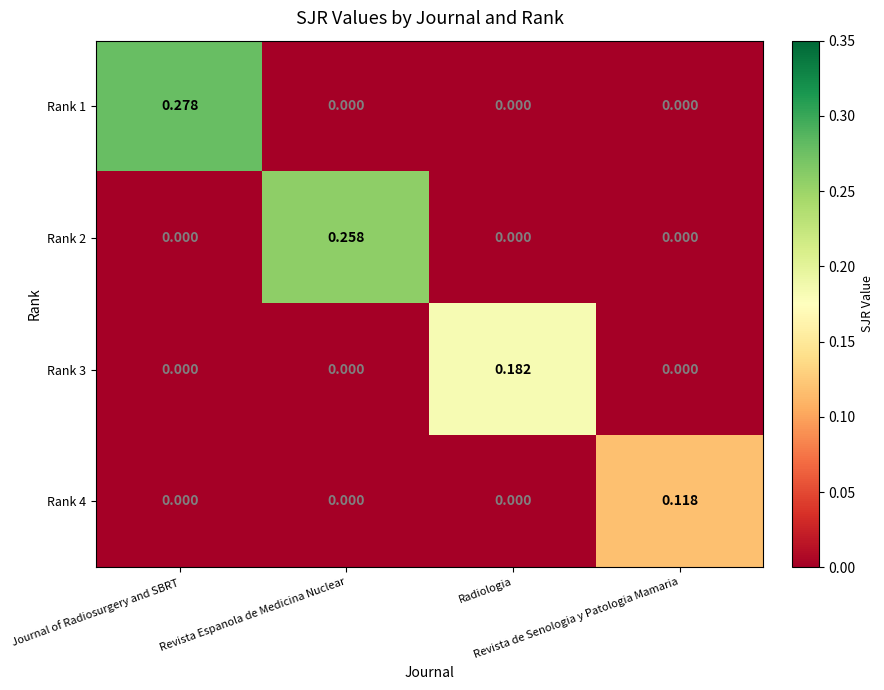

Reading right to left, list all the values displayed in this chart.

Rank 1: Revista de Senologia y Patologia Mamaria=0.0	Radiologia=0.0	Revista Espanola de Medicina Nuclear=0.0	Journal of Radiosurgery and SBRT=0.3
Rank 2: Revista de Senologia y Patologia Mamaria=0.0	Radiologia=0.0	Revista Espanola de Medicina Nuclear=0.3	Journal of Radiosurgery and SBRT=0.0
Rank 3: Revista de Senologia y Patologia Mamaria=0.0	Radiologia=0.2	Revista Espanola de Medicina Nuclear=0.0	Journal of Radiosurgery and SBRT=0.0
Rank 4: Revista de Senologia y Patologia Mamaria=0.1	Radiologia=0.0	Revista Espanola de Medicina Nuclear=0.0	Journal of Radiosurgery and SBRT=0.0